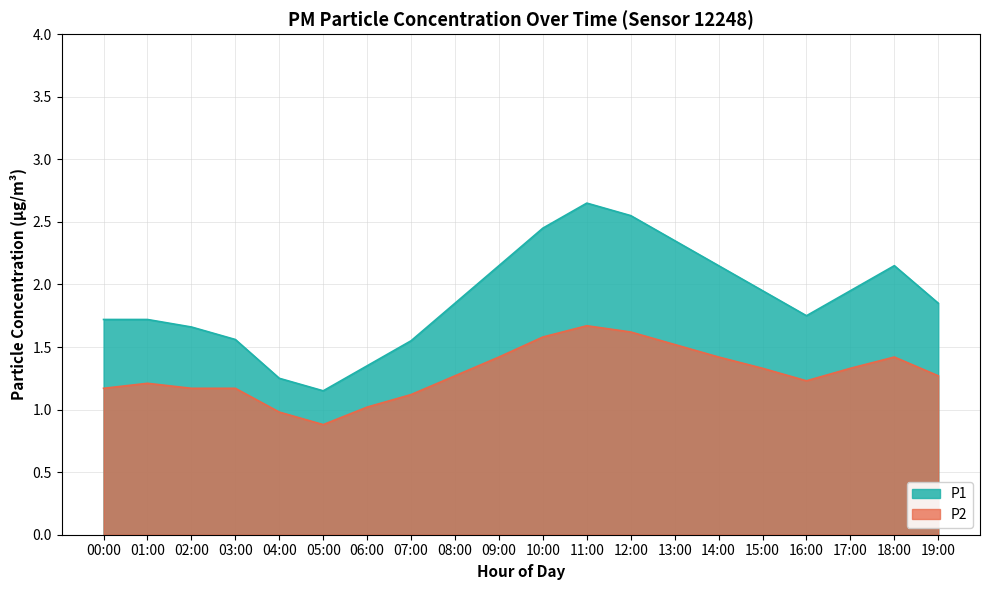

Which category has the highest value across all series?

11:00